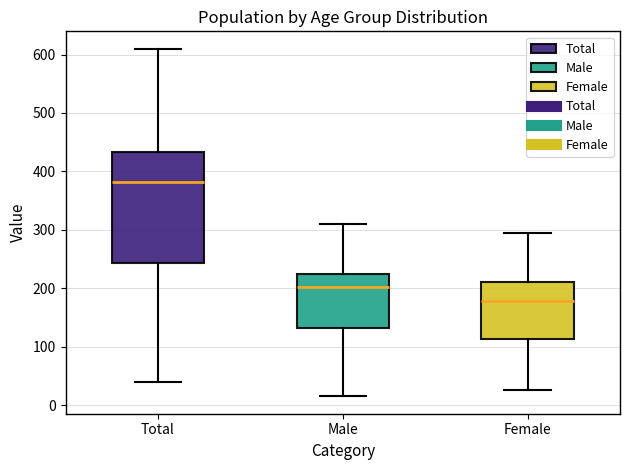

Reading left to right, read every box against the y-axis: the position of its median line, the range the box covers, and the ends of its whiskers. The values are not printed on the chart, so give them approximately, as read against the axis.

Total: median 380, box 240 to 430, whiskers 40 to 610
Male: median 200, box 130 to 220, whiskers 20 to 310
Female: median 180, box 110 to 210, whiskers 30 to 300